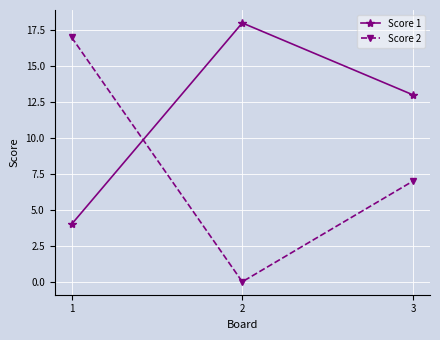

Which series has the largest range (max minus min)?

Score 2